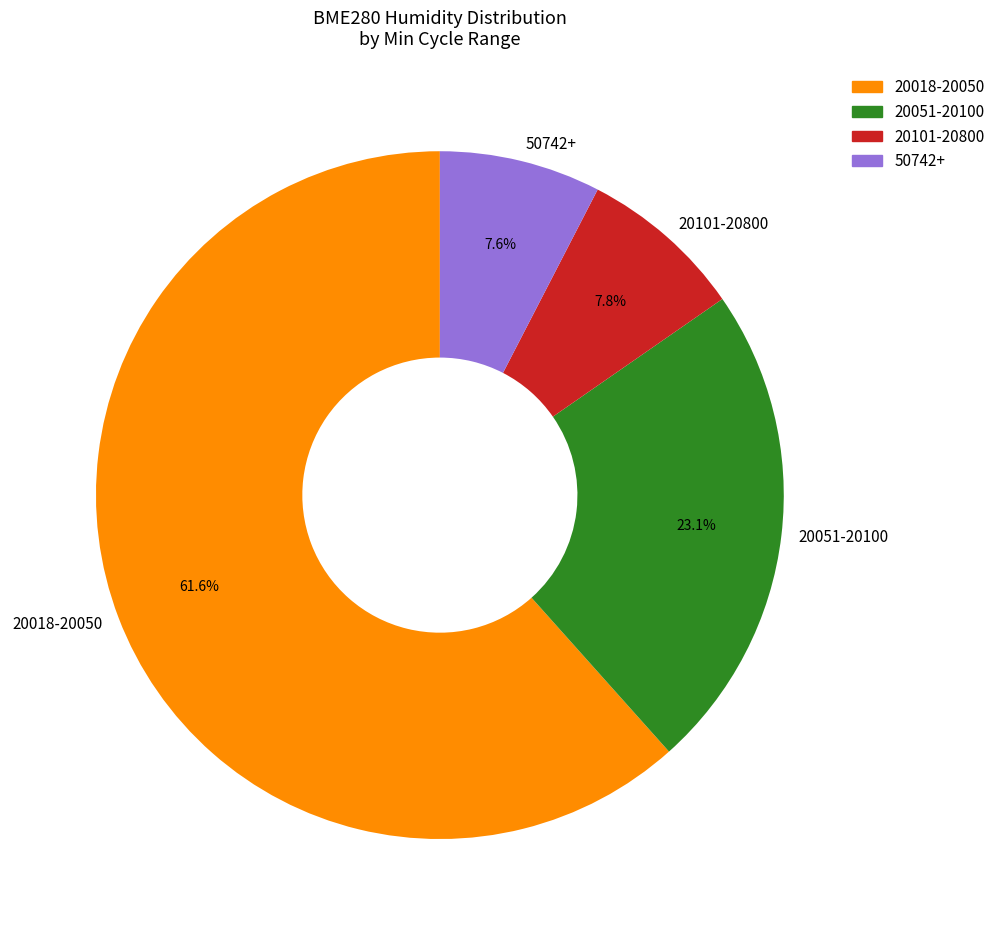

To the nearest percent, what is the average slice percentage?

25%